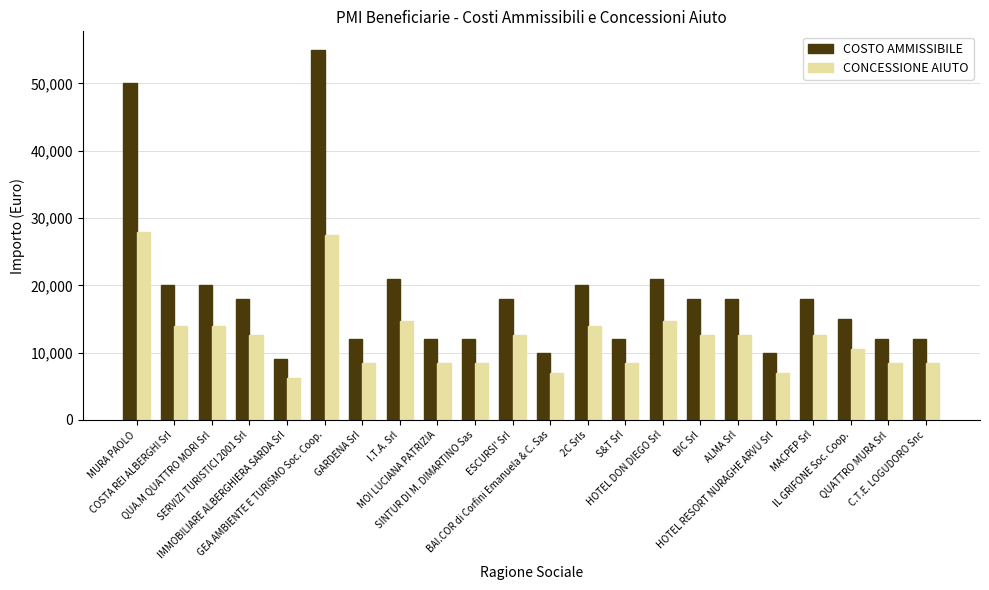

What position from the right is I.T.A. Srl?

15